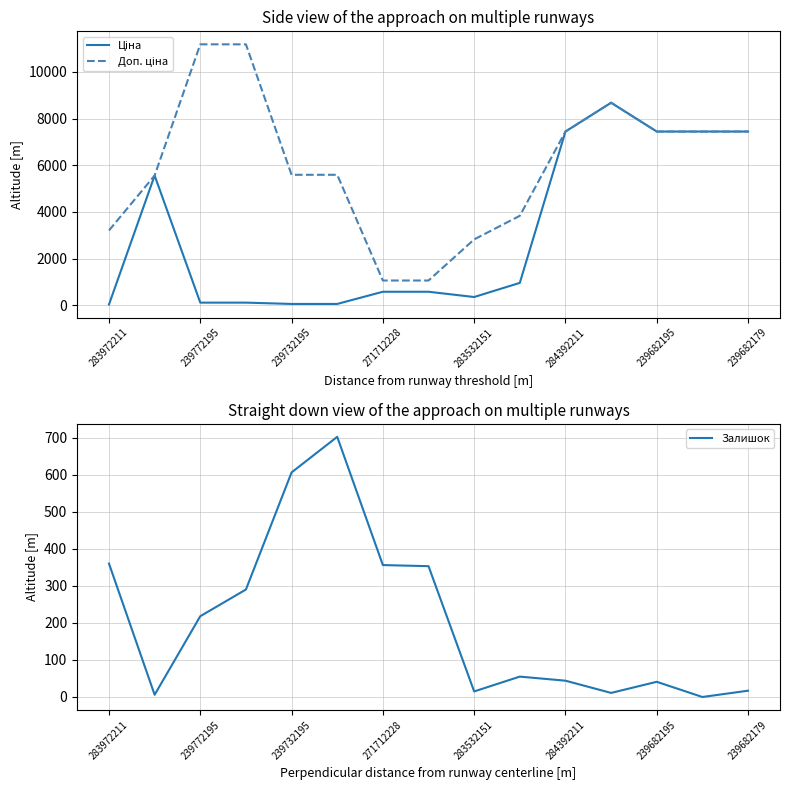

How many lines are shown in the chart?

3